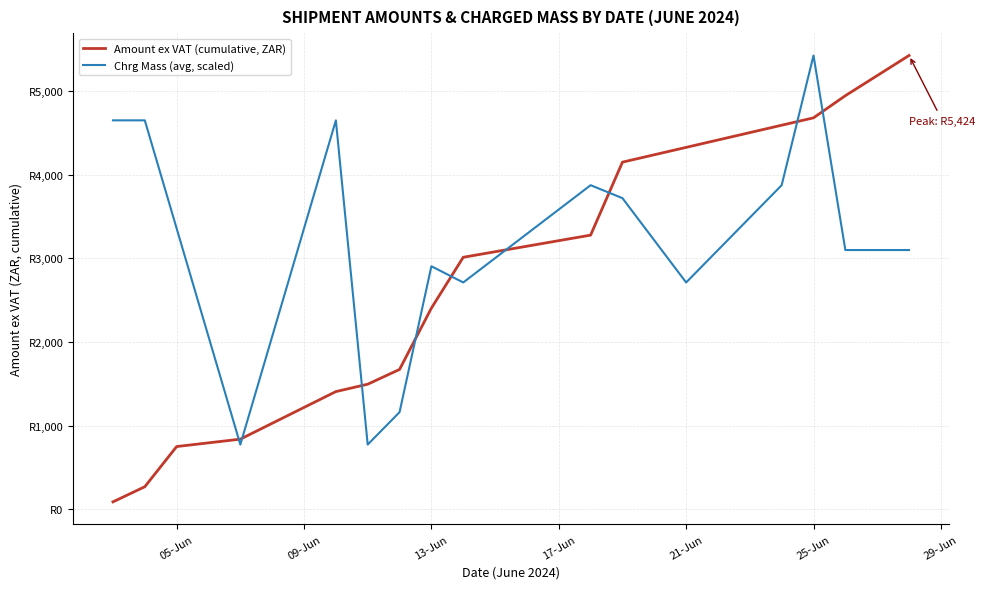

How many interior local valleys does the Chrg Mass (avg, scaled) series have?

4